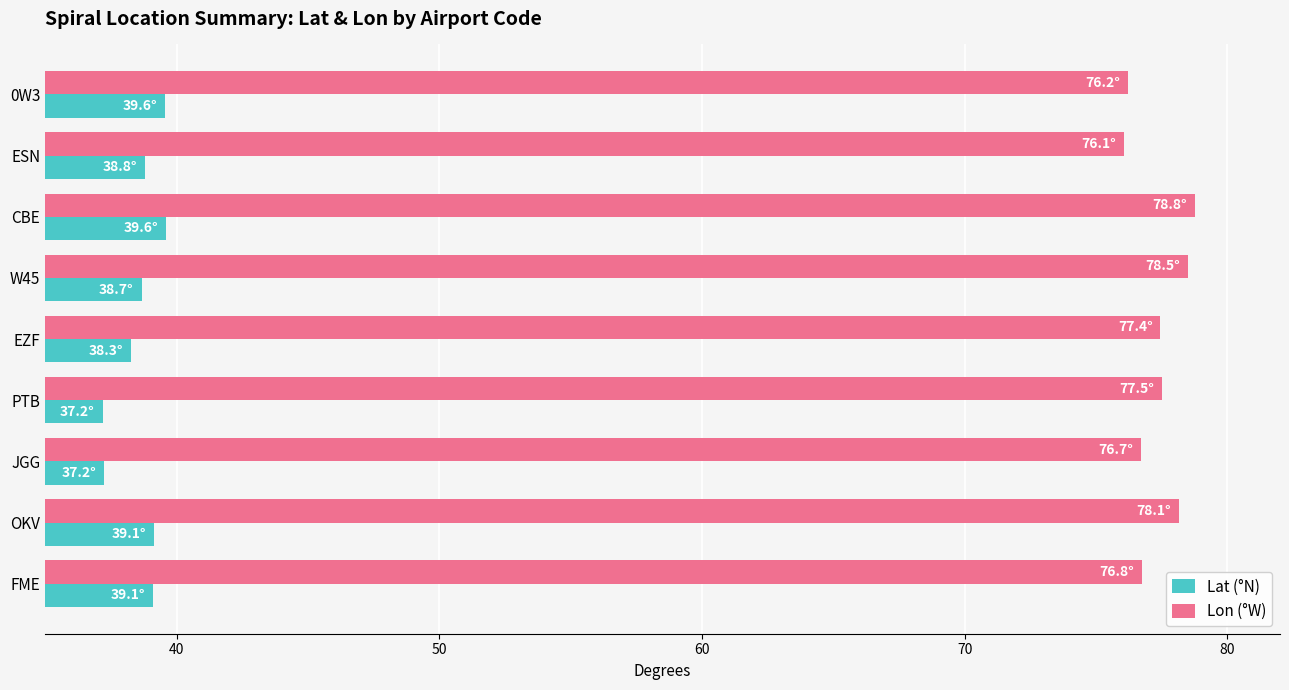

List the series in order of their peak value, lowest first.

Lat (°N), Lon (°W)